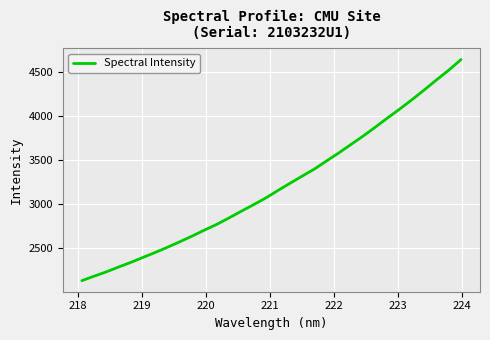

What is the average value?

3205.4